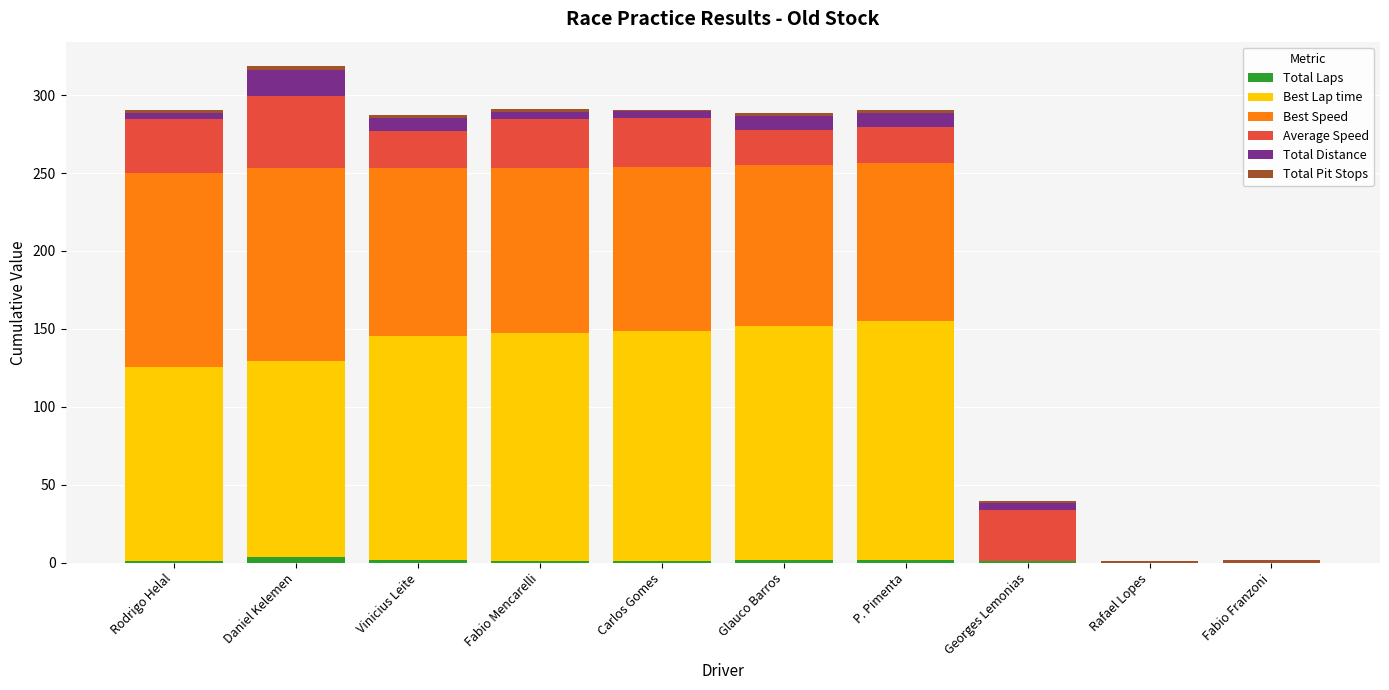

What is the sum of the Total Distance values at Rodrigo Helal and Fabio Franzoni?

4.3